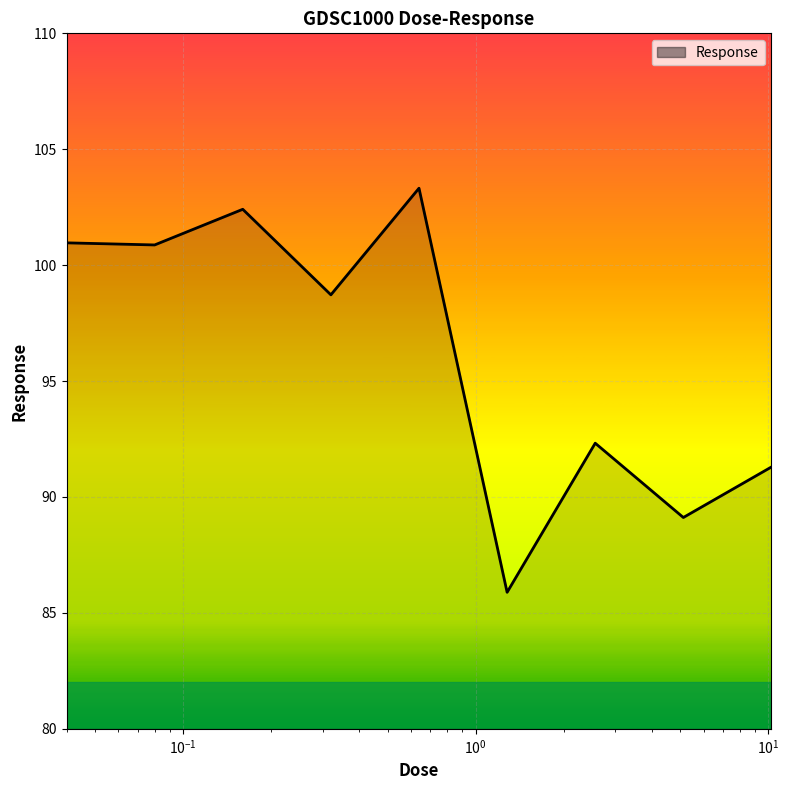

What is the minimum value shown in the chart?

85.9